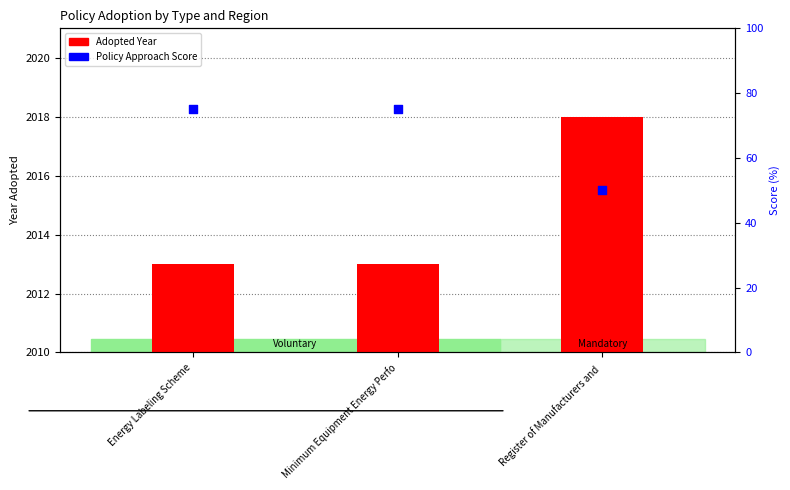

Is the value of Policy Approach Score at Register of Manufacturers and  greater than the value of Adopted Year at Register of Manufacturers and ?

No